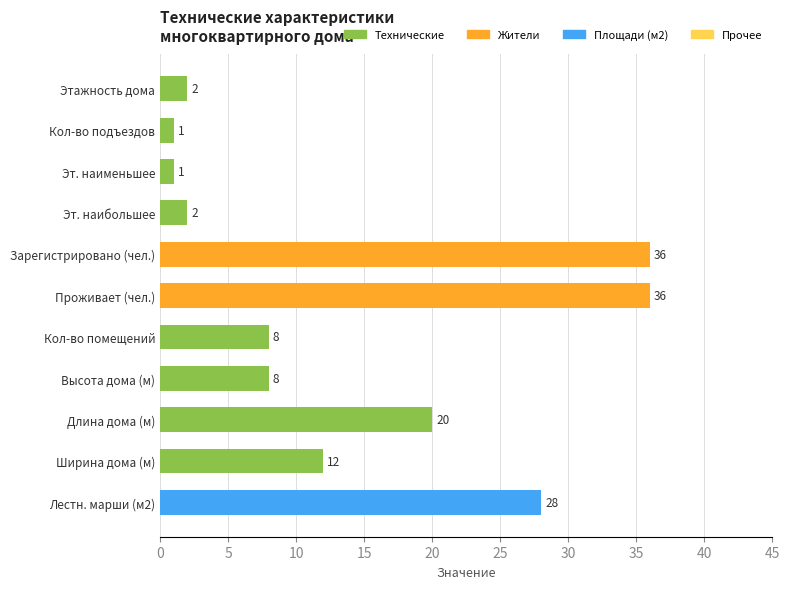

Reading top to bottom, extract all data points from this chart.

Этажность дома=2	Кол-во подъездов=1	Эт. наименьшее=1	Эт. наибольшее=2	Зарегистрировано (чел.)=36	Проживает (чел.)=36	Кол-во помещений=8	Высота дома (м)=8	Длина дома (м)=20	Ширина дома (м)=12	Лестн. марши (м2)=28